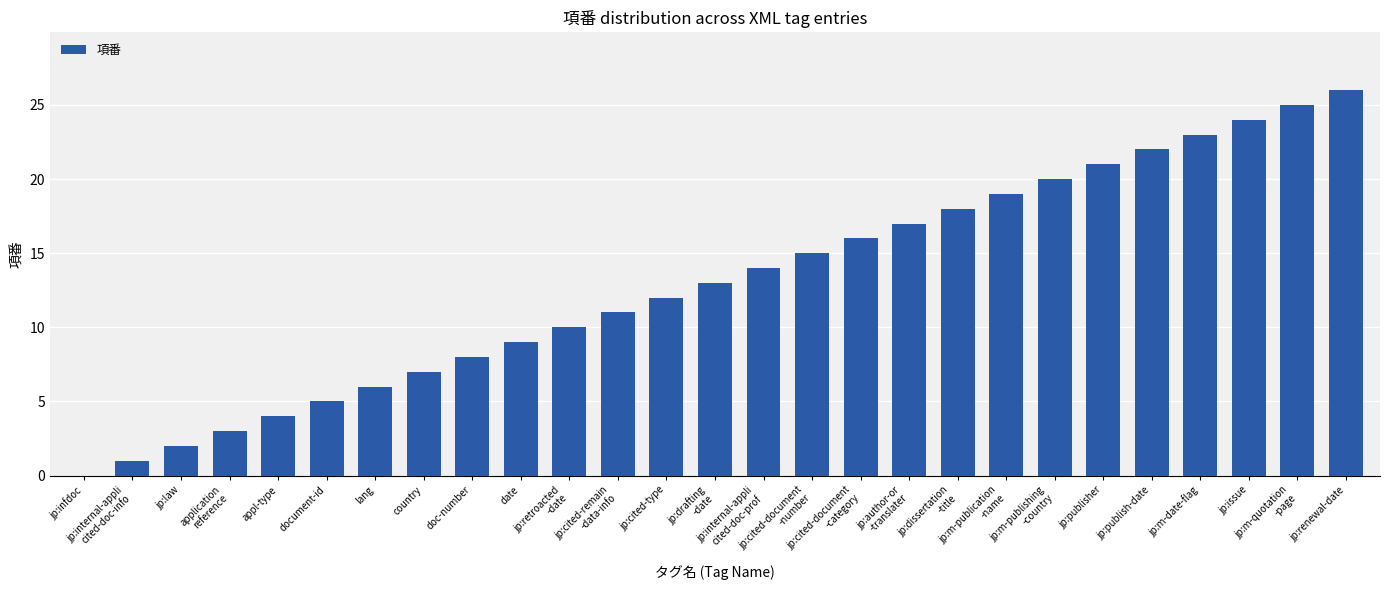

What is the greatest value displayed?

26